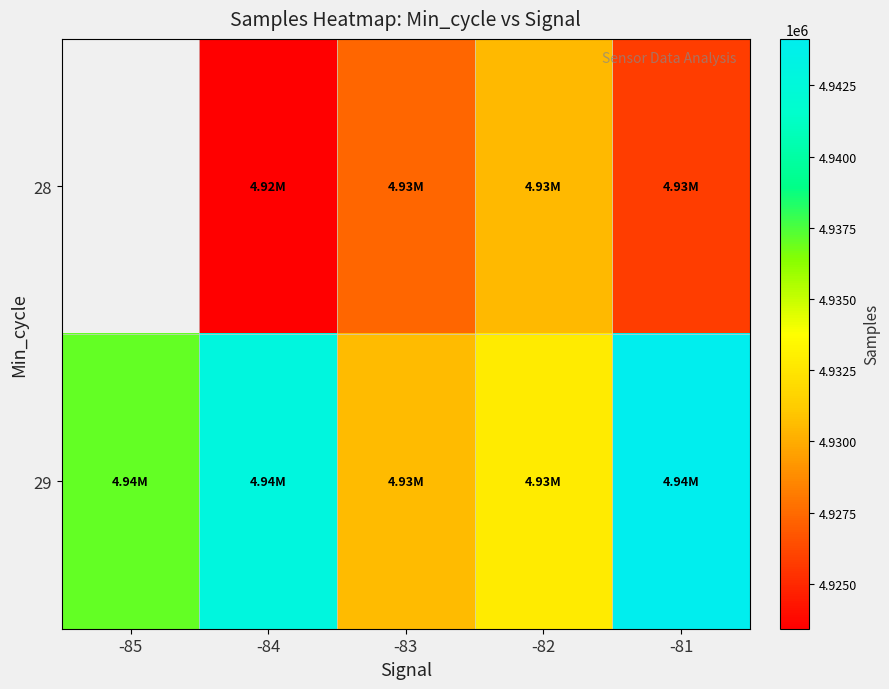

The 29 series shows 1759330.5 at -84. True or false?

False